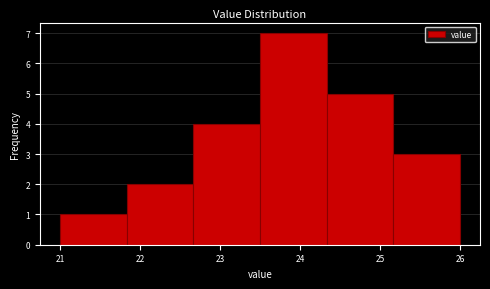

Reading left to right, list every bar in this chart as the range it spans on the x-axis followed by its height. Neither the bar edges nor the heights are printed on the chart, so give them approximately, as read against the axes.

21.0 to 21.8: 1
21.8 to 22.7: 2
22.7 to 23.5: 4
23.5 to 24.3: 7
24.3 to 25.2: 5
25.2 to 26.0: 3